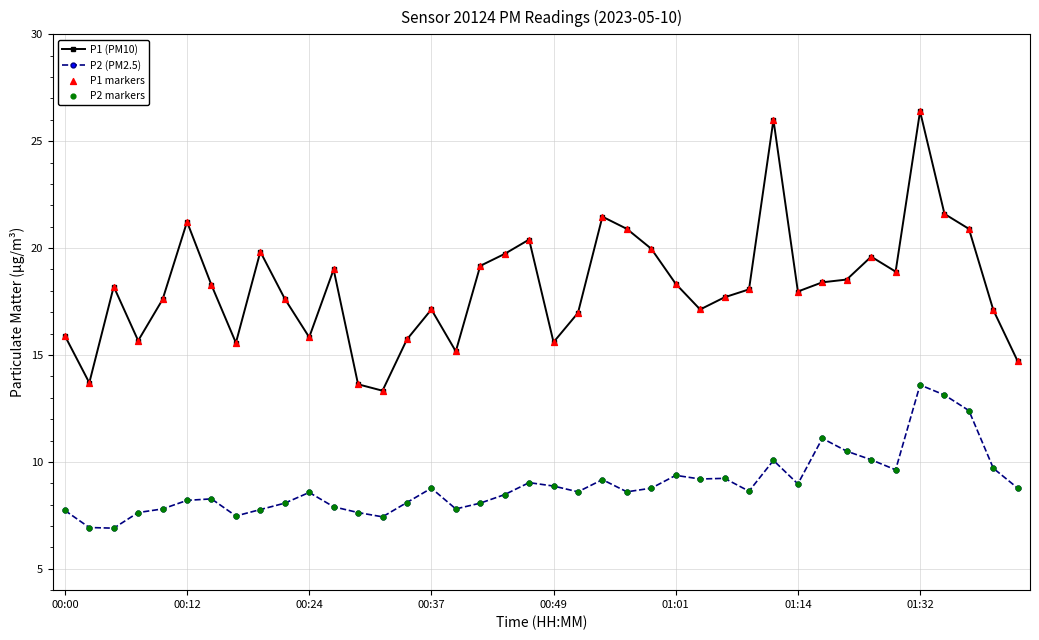

What is the difference between the second highest and second lowest values in the P1 (PM10) series?

12.4